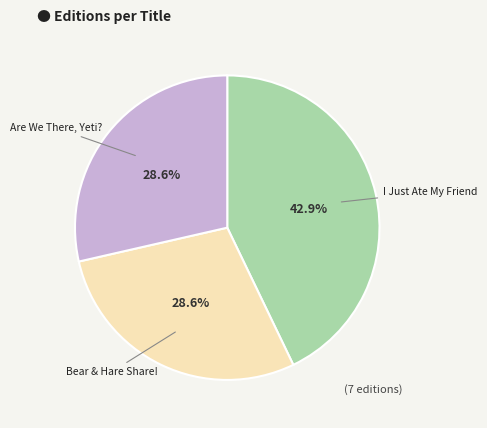

Is there a majority slice in this chart?

No